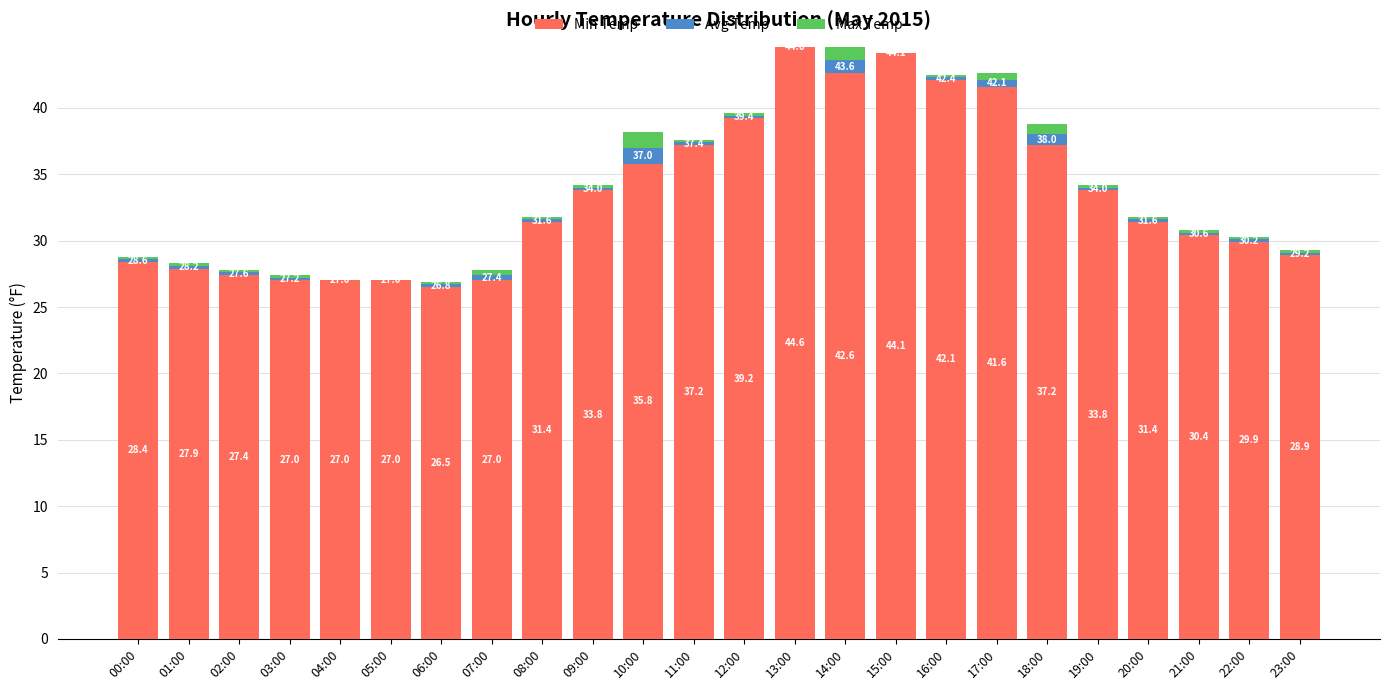

The Min Temp series shows 35.8 at 10:00. True or false?

True